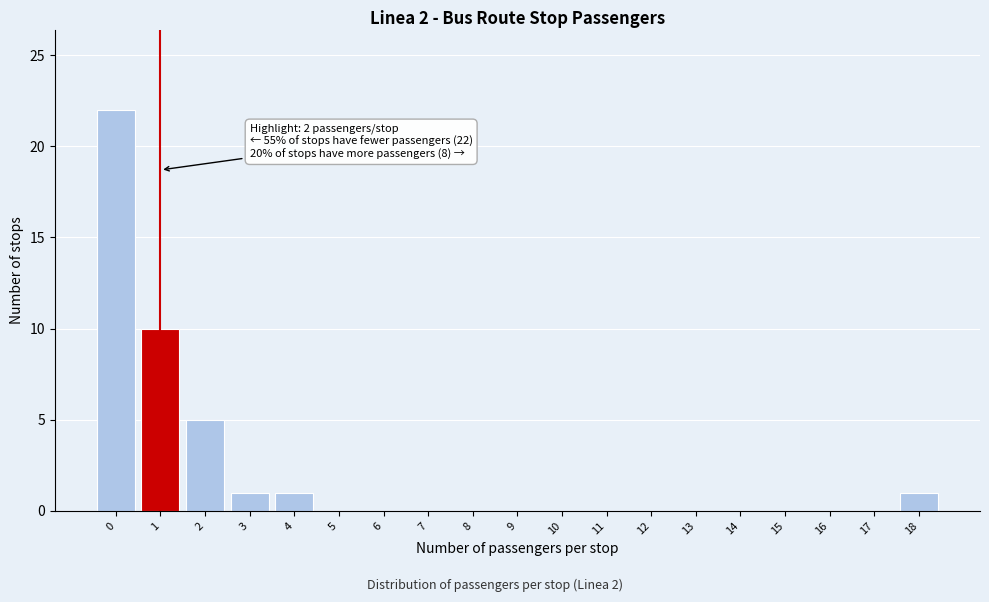

Reading right to left, transcribe all the data shown in this chart.

18=1	17=0	16=0	15=0	14=0	13=0	12=0	11=0	10=0	9=0	8=0	7=0	6=0	5=0	4=1	3=1	2=5	1=10	0=22